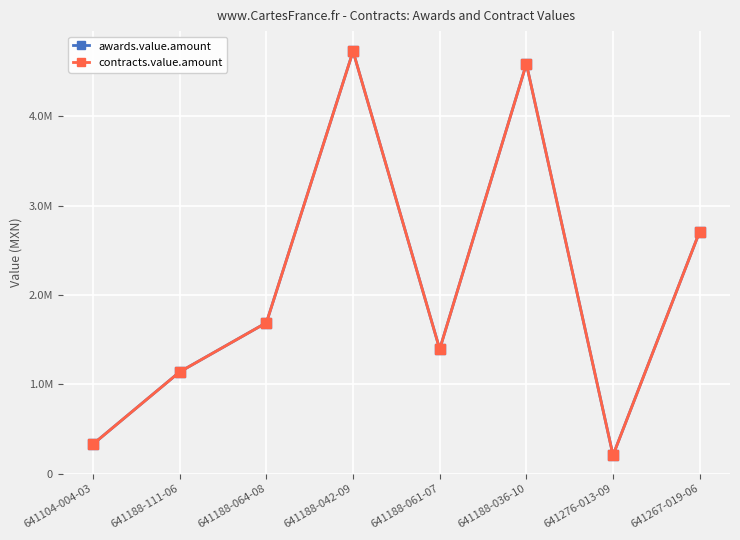

Does the chart have visible grid lines?

Yes